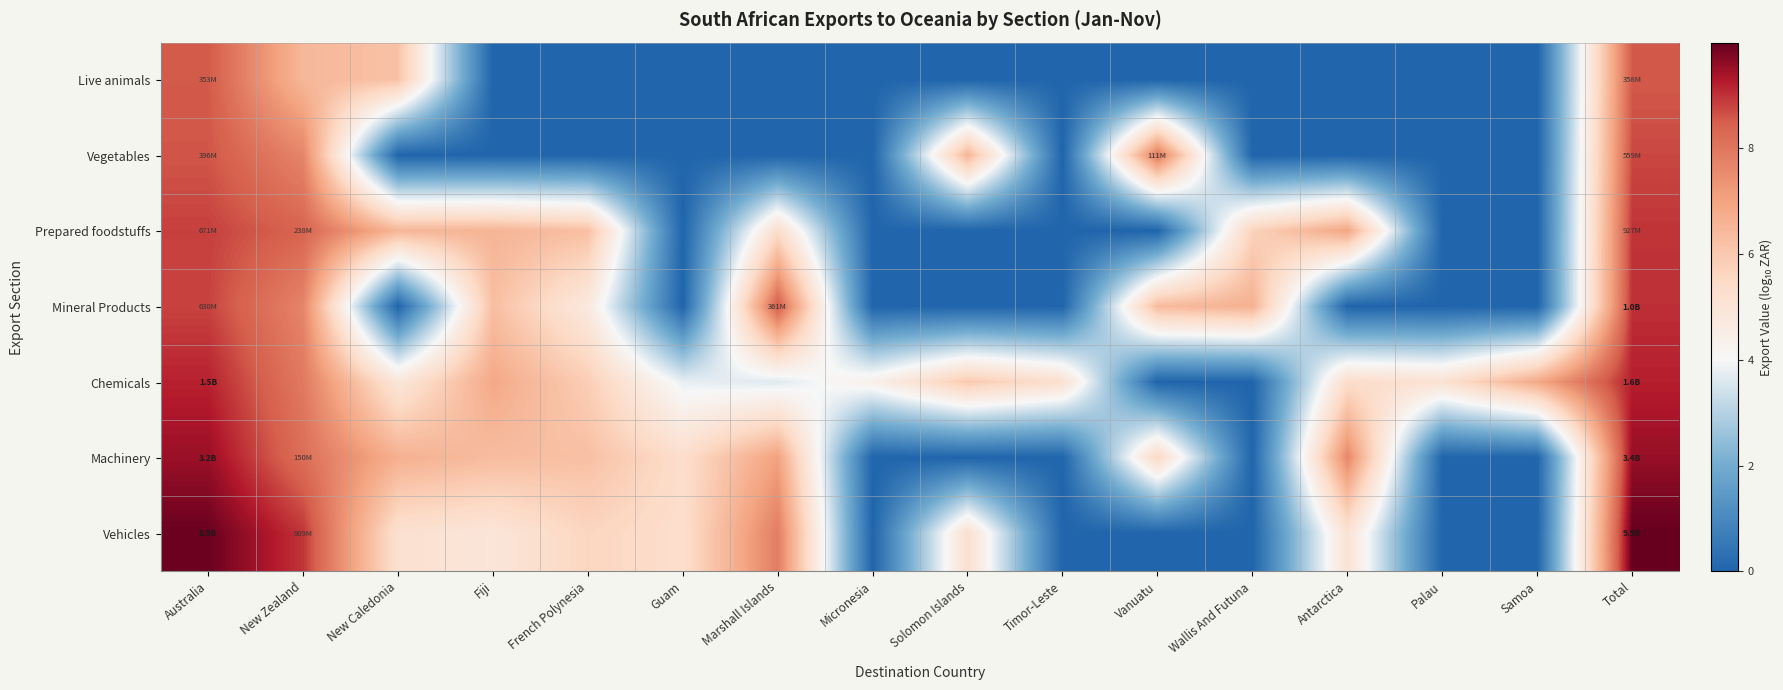

Between New Zealand and Timor-Leste, which series saw the biggest shift?

Vehicles